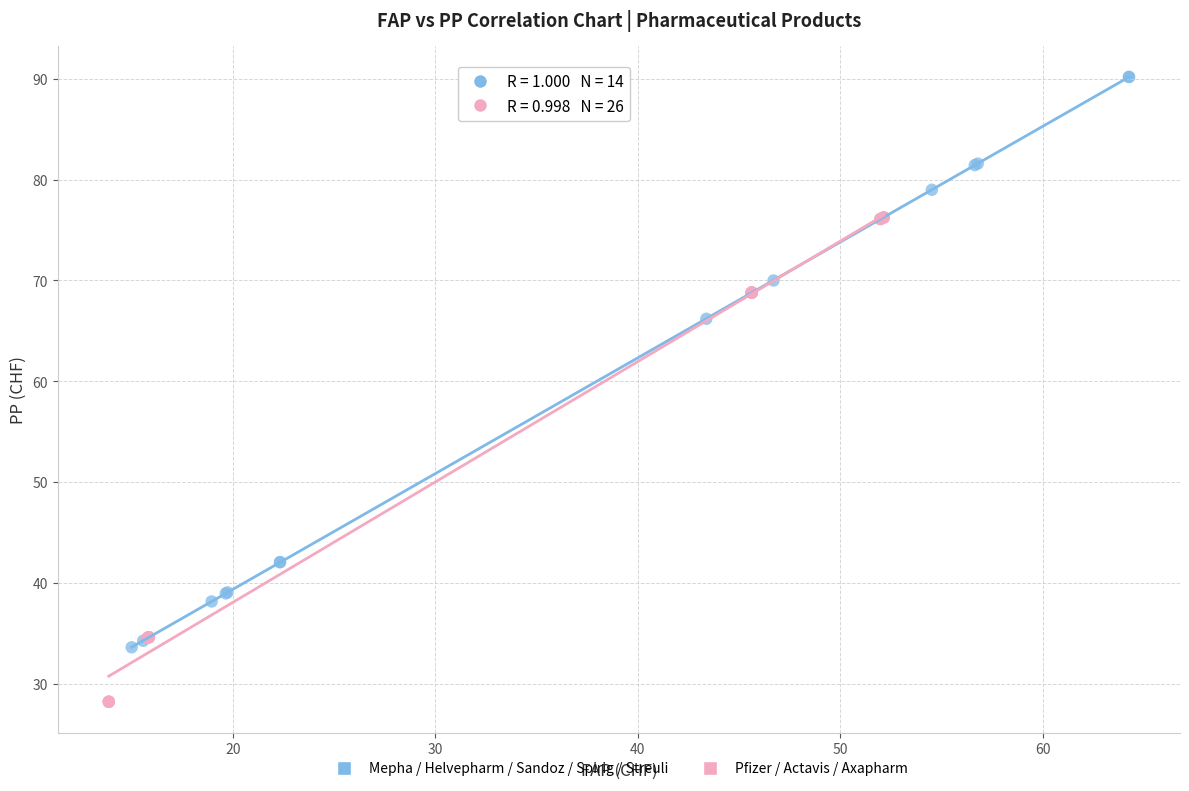

Which series contains the highest Y value?

Mepha / Helvepharm / Sandoz / Spirig / Streuli